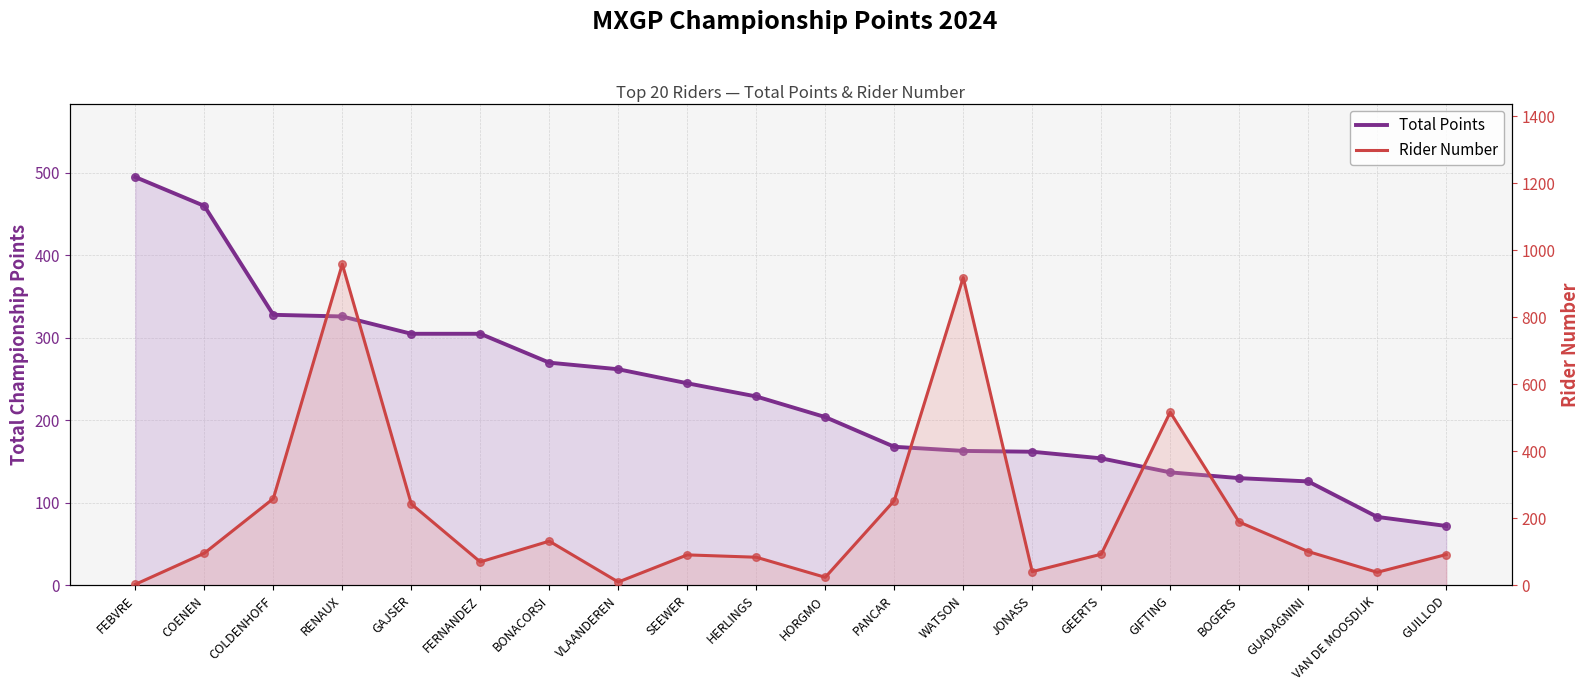

At which category is the sum across all series the highest?

RENAUX